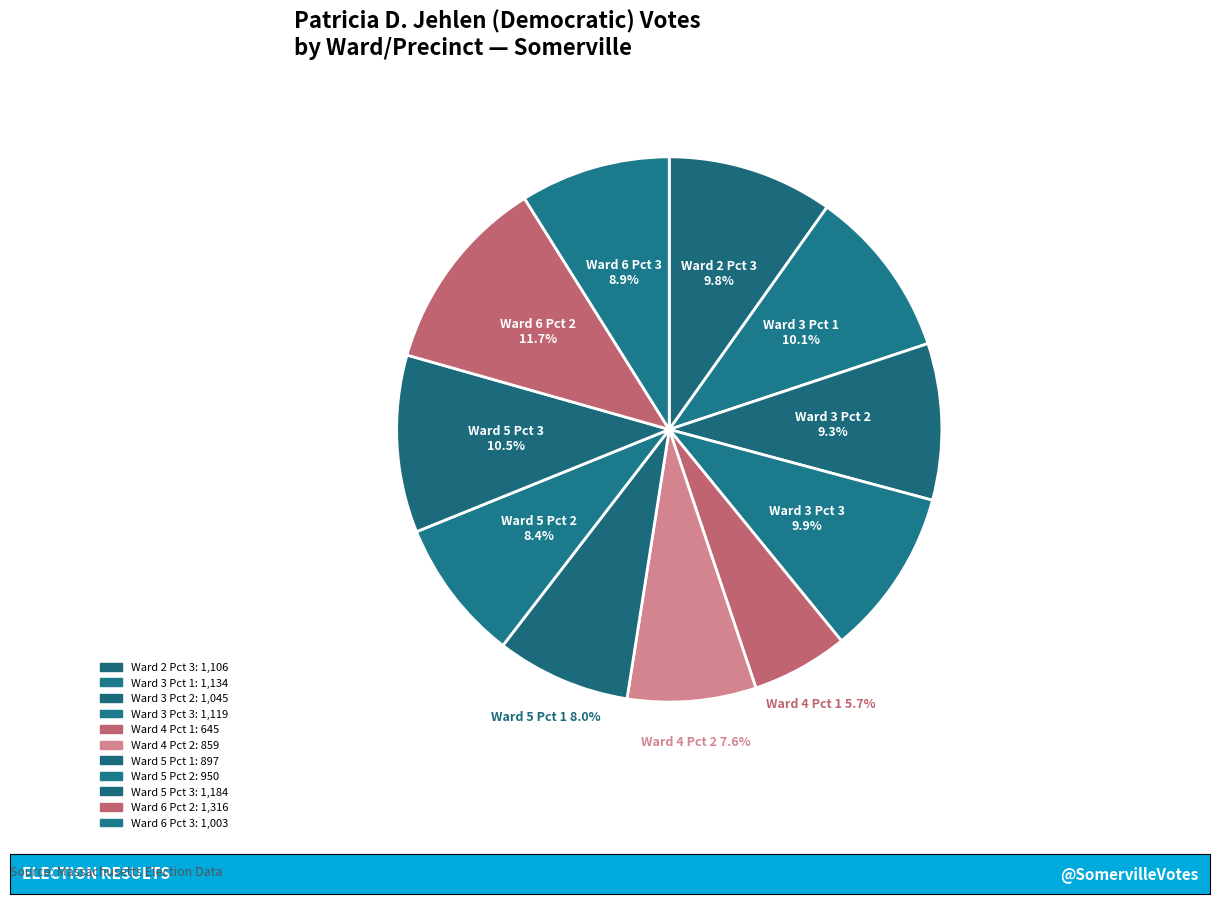

How many segments does this pie chart have?

11